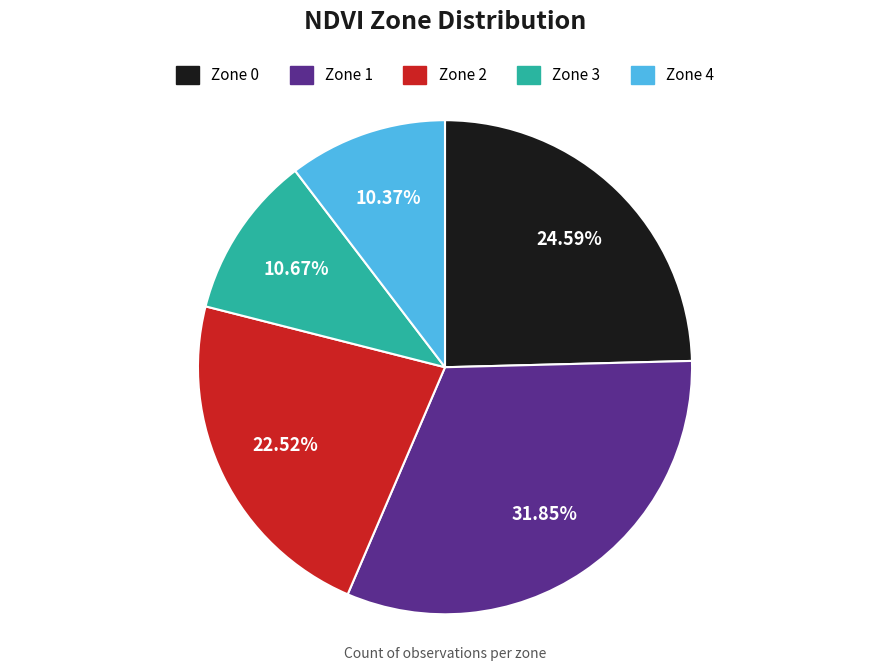

Is it true that Zone 3 is 19% of the pie?

False